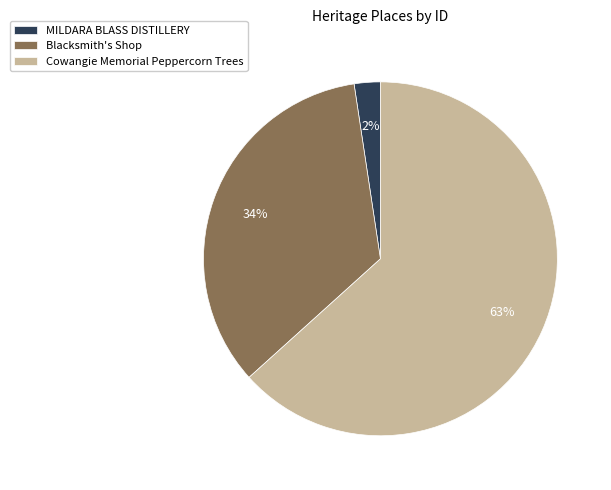

Combined, do Cowangie Memorial Peppercorn Trees and Blacksmith's Shop account for over 50%?

Yes